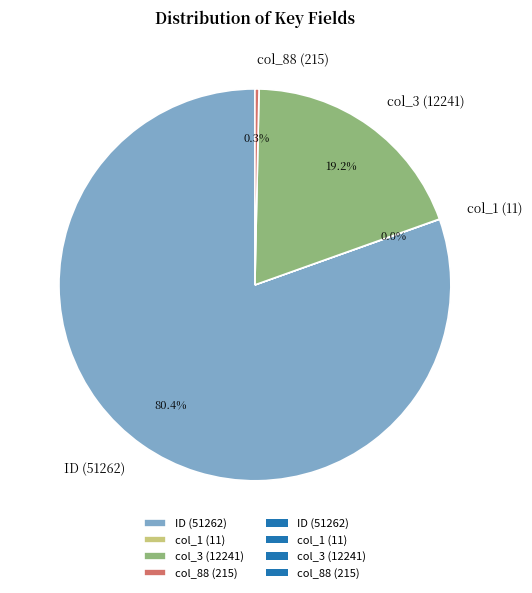

Is there a majority slice in this chart?

Yes